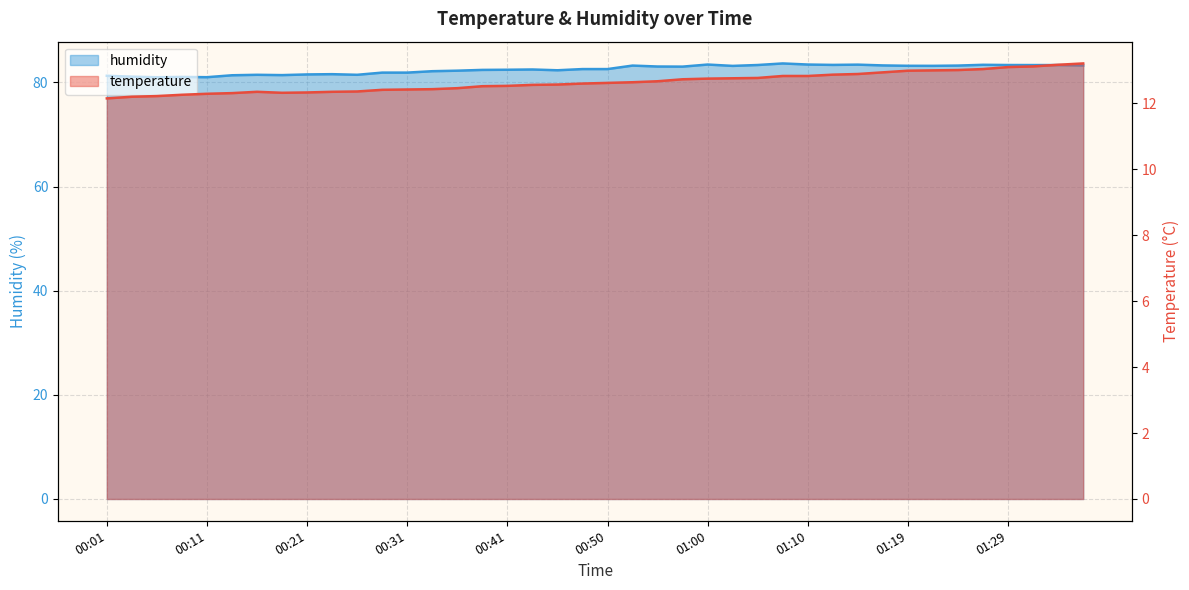

Read the temperature value at 00:31.

12.4